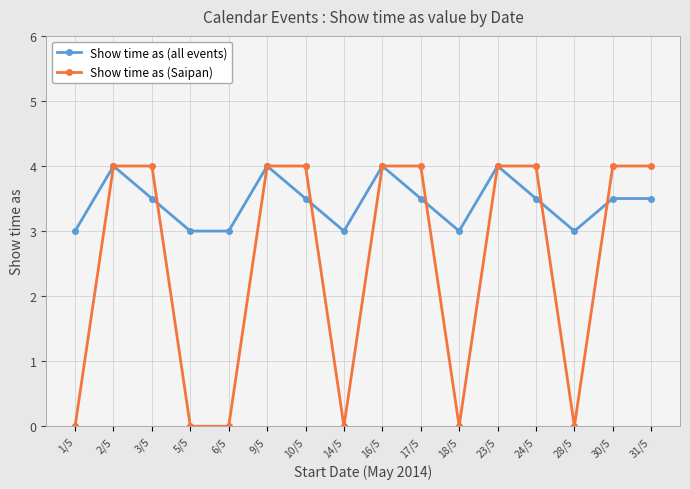

List the series in order of their overall mean, lowest first.

Show time as (Saipan), Show time as (all events)